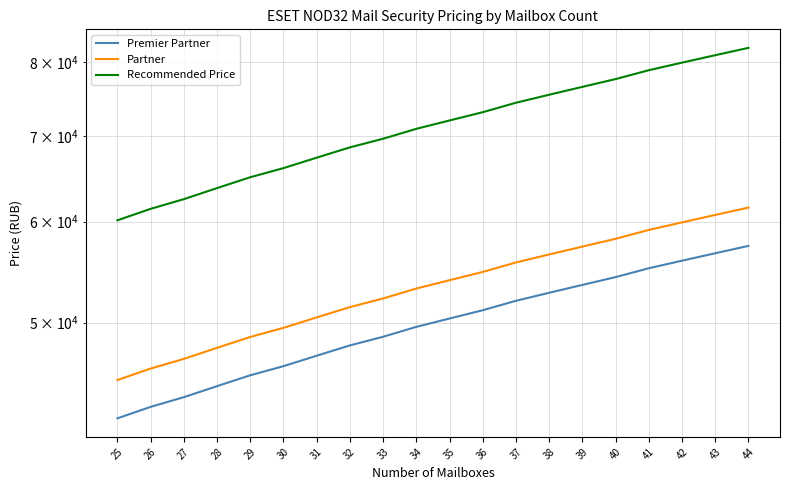

What is the total value across all series at 39?

187340